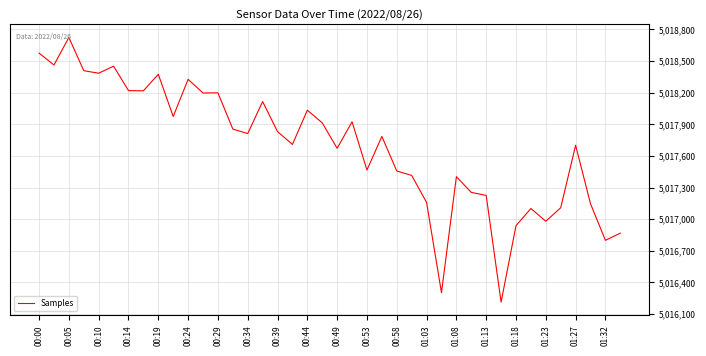

How many values are below 5017812?

20